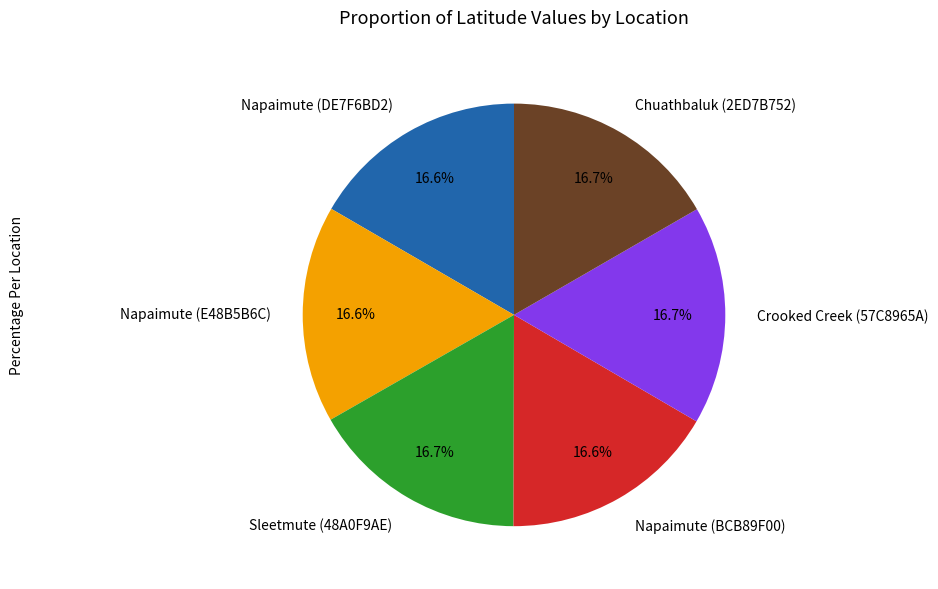

What is the ratio of the value at Napaimute (DE7F6BD2) to the value at Crooked Creek (57C8965A)?

1.0